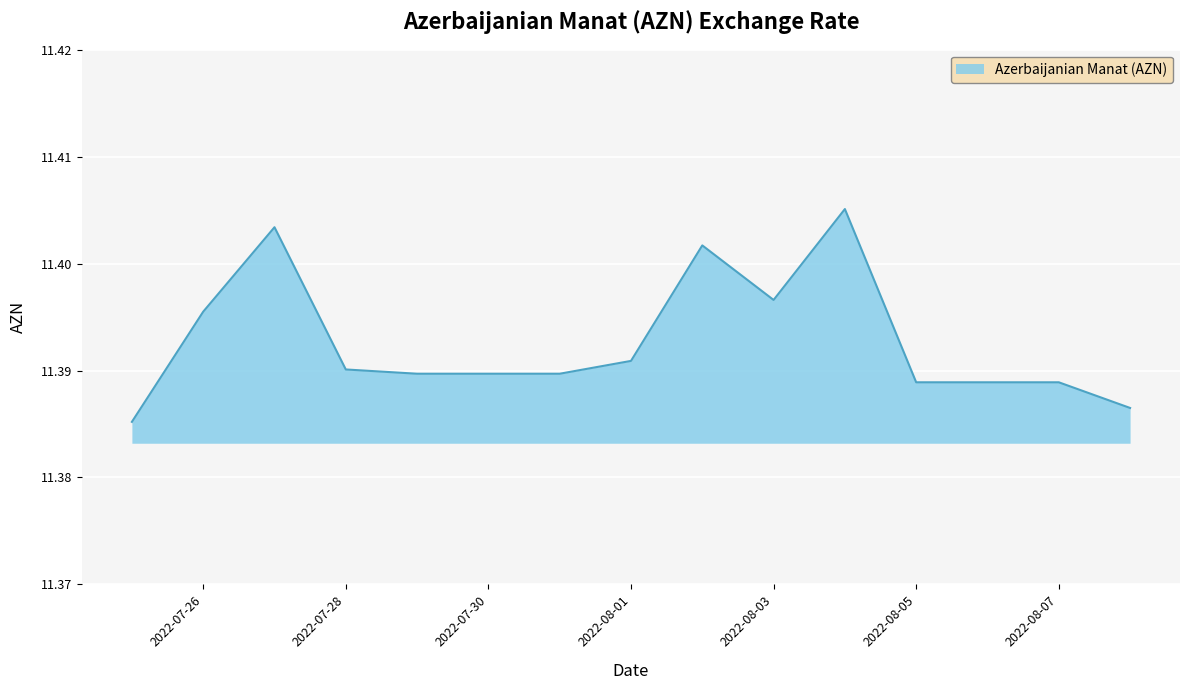

How many points are higher than both their immediate neighbors (excluding endpoints)?

3